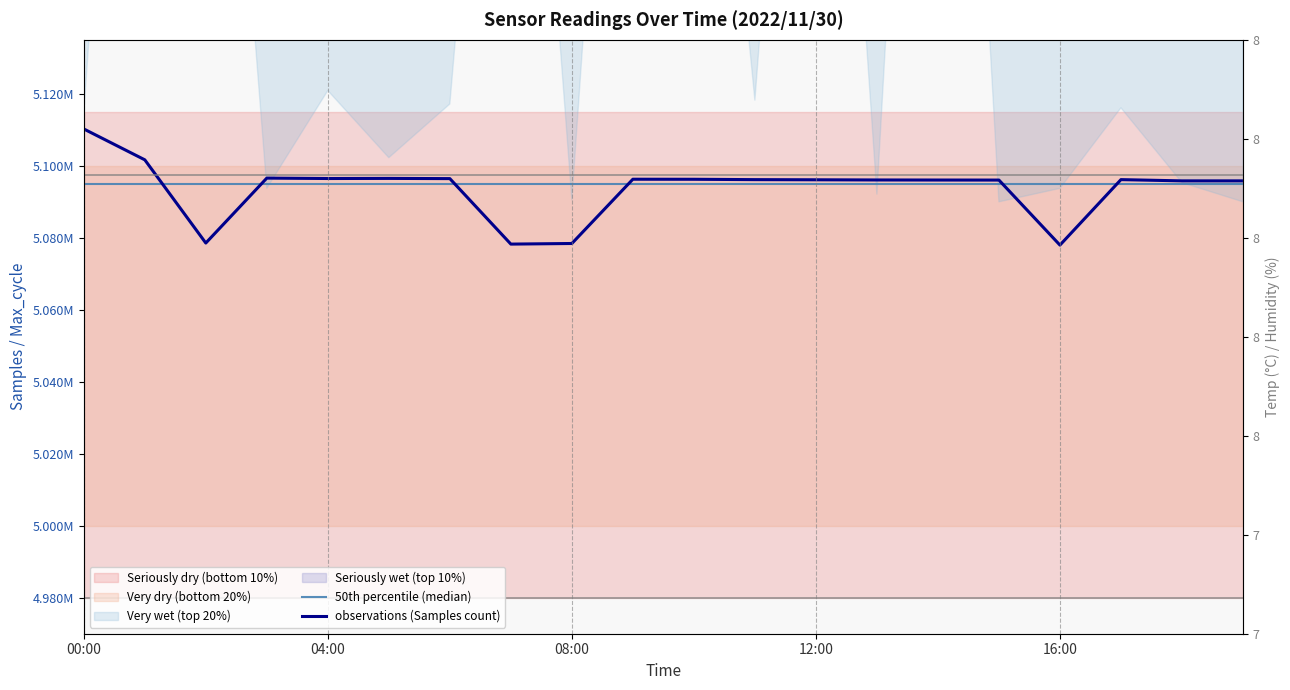

How many times do observations (Samples count) and 50th percentile (median) cross each other?

6